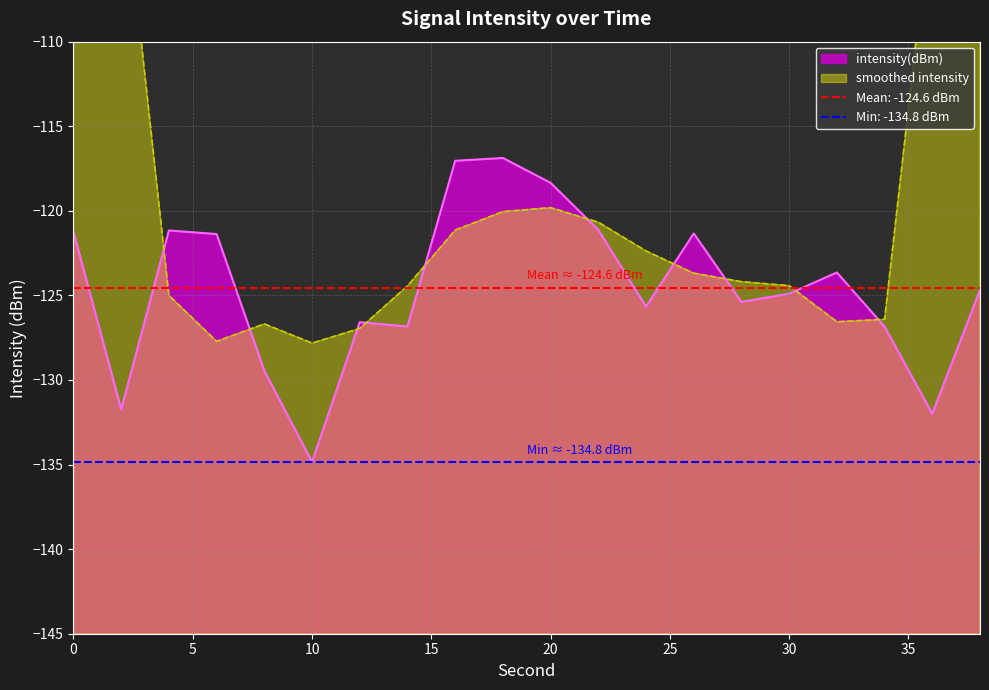

What is the difference between the values at 6 and 34?

5.5